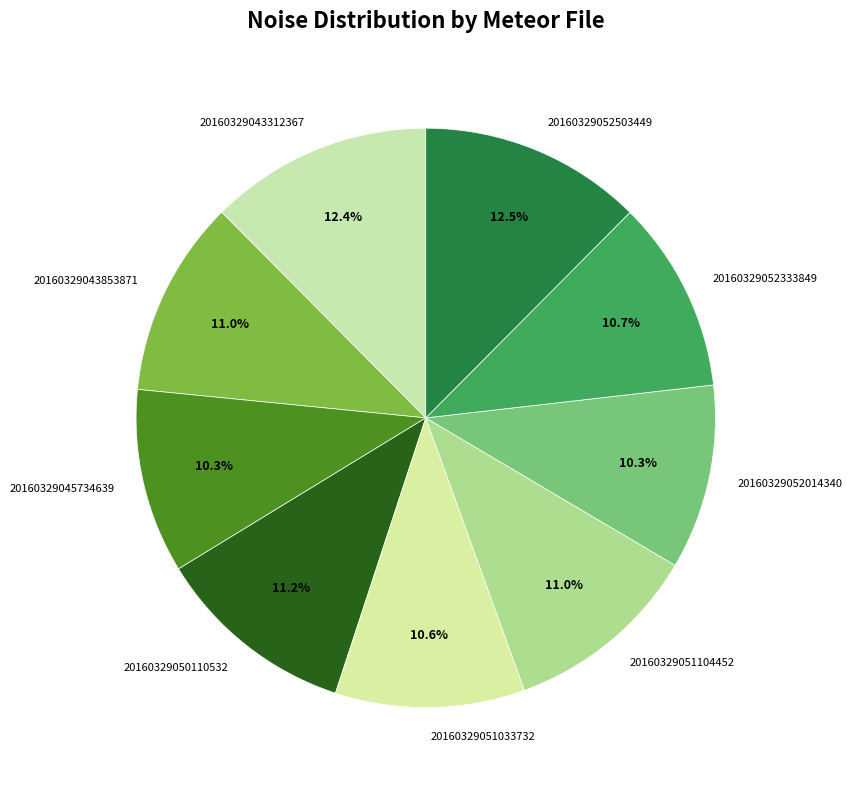

The 20160329051104452 slice represents 1% of the pie. True or false?

False